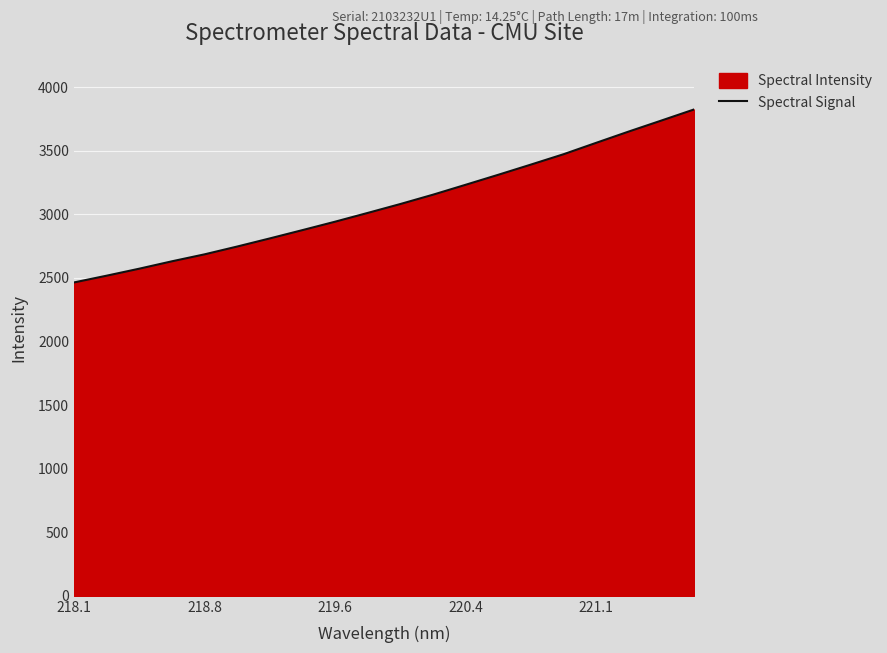

What is the average value?

3084.7